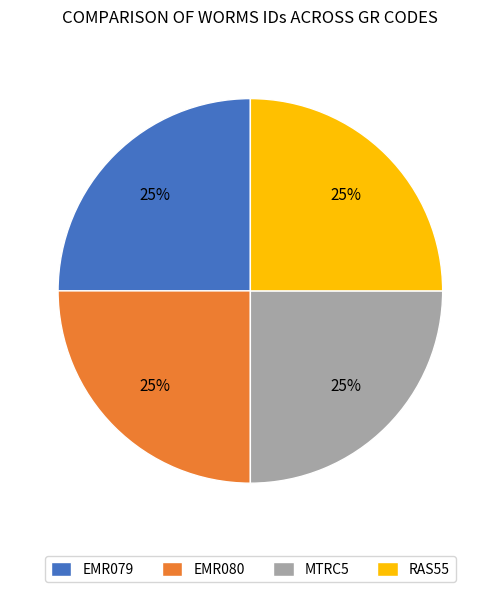

Count the number of slices in the pie.

4